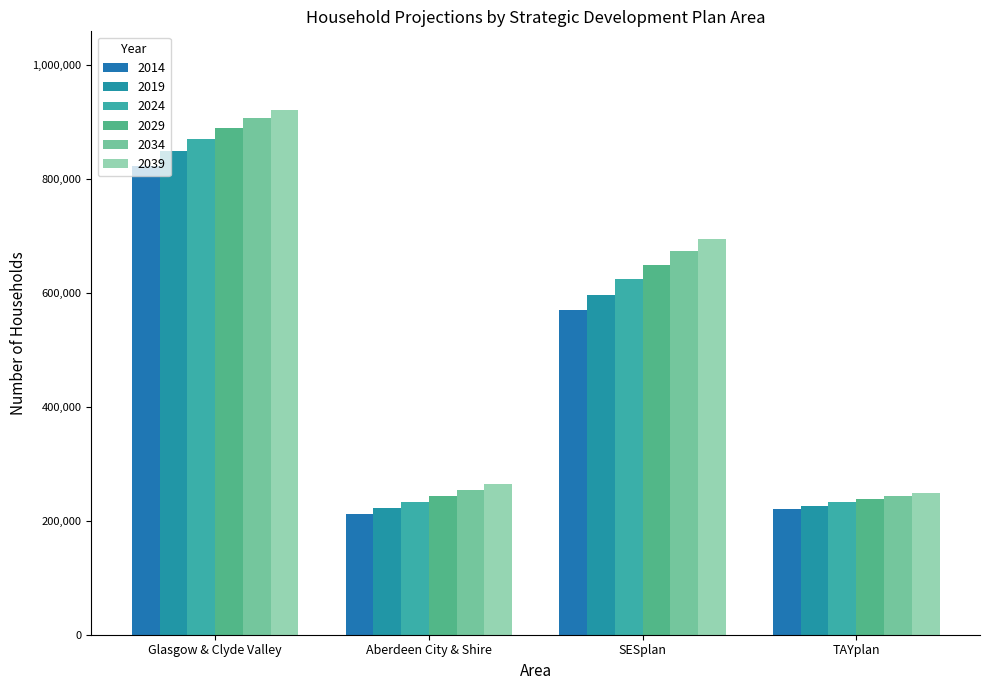

At Aberdeen City & Shire, list the series in order from largest to smallest.

2039, 2034, 2029, 2024, 2019, 2014